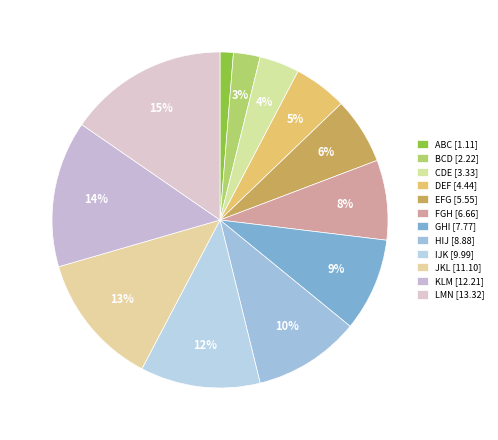

To the nearest percent, what is the combined percentage of FGH and KLM?

22%